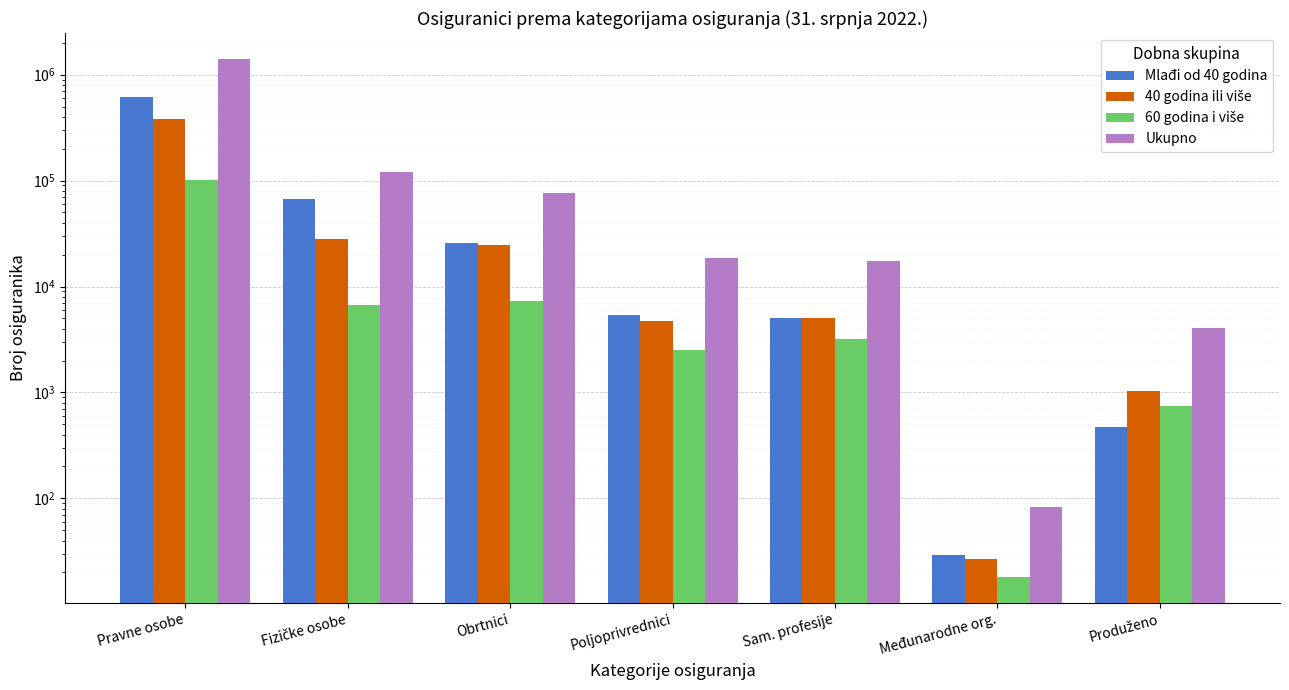

What position from the left is Sam. profesije?

5